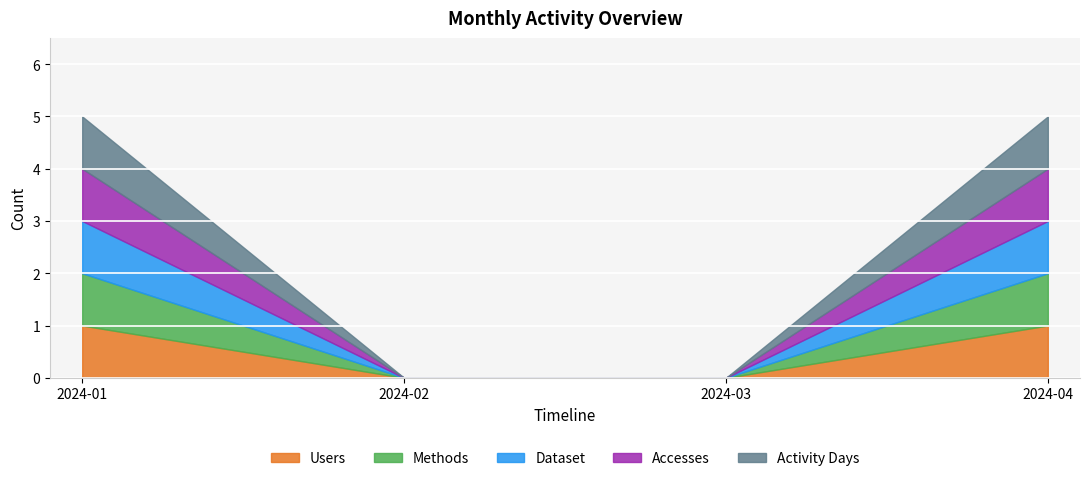

What is the maximum value shown in the chart?

1